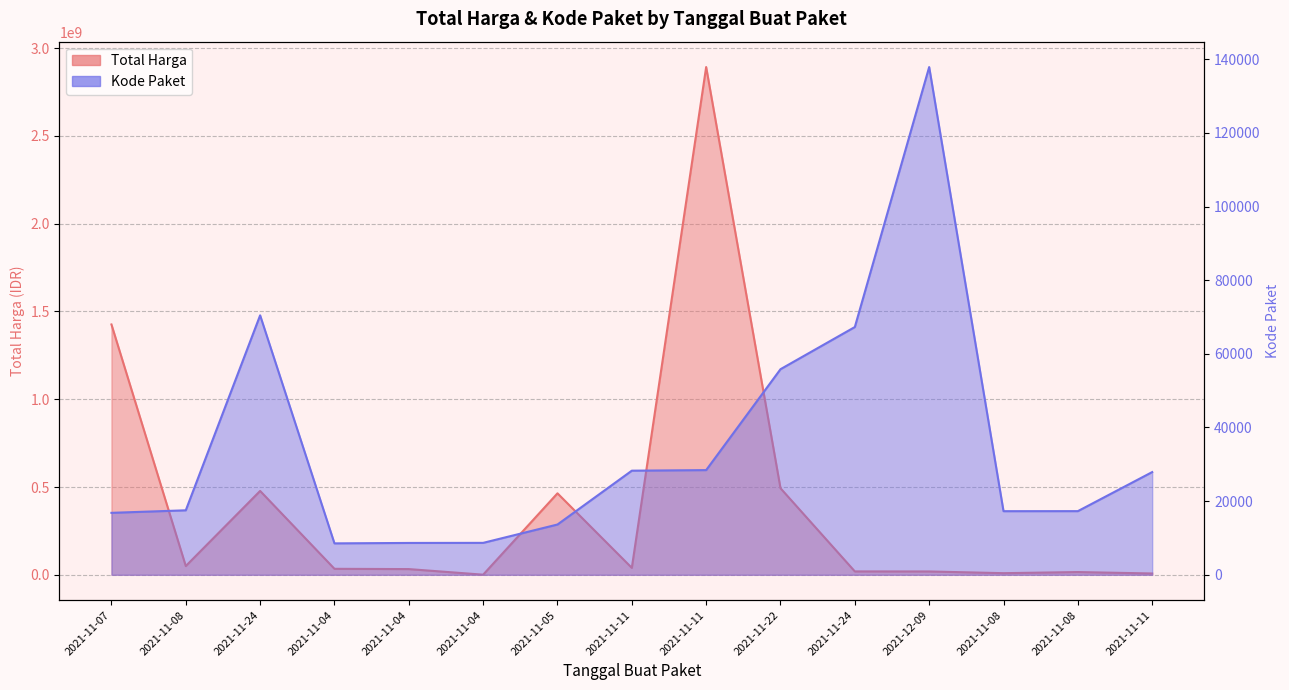

What is the lowest value of the Kode Paket series?

8530